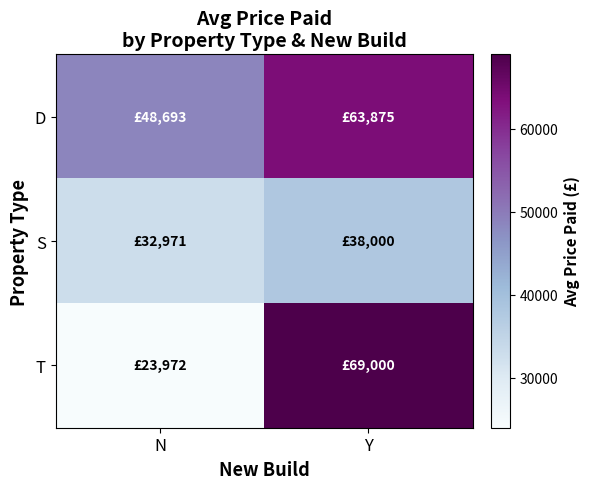

Reading right to left, list all the values displayed in this chart.

D: Y=63875	N=48693
S: Y=38000	N=32971
T: Y=69000	N=23972